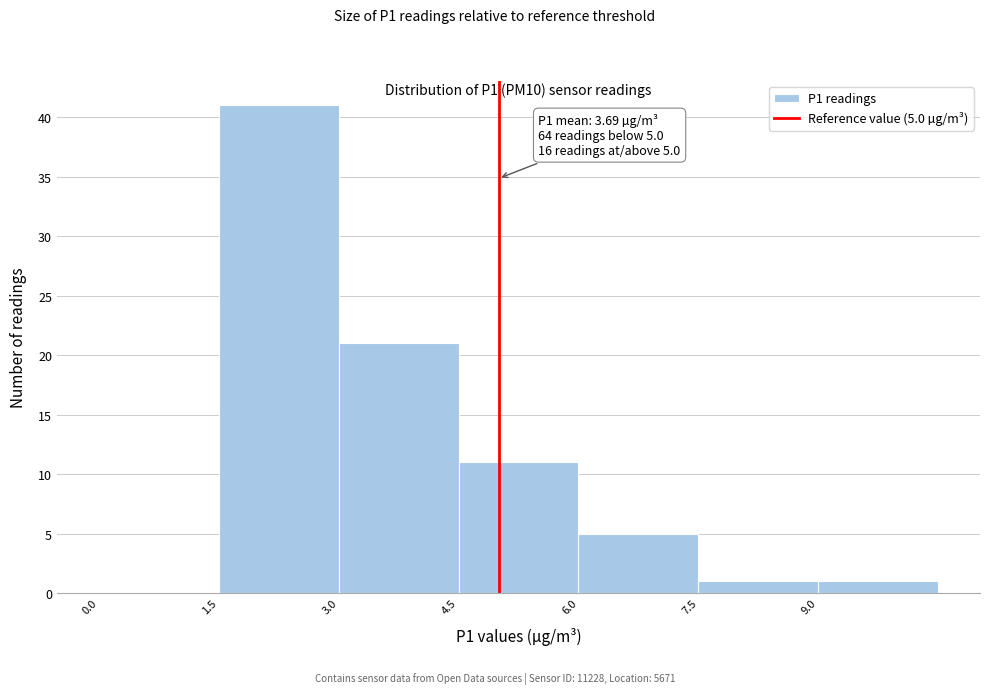

Which range on the x-axis has the tallest bar?

1.5 to 3.0